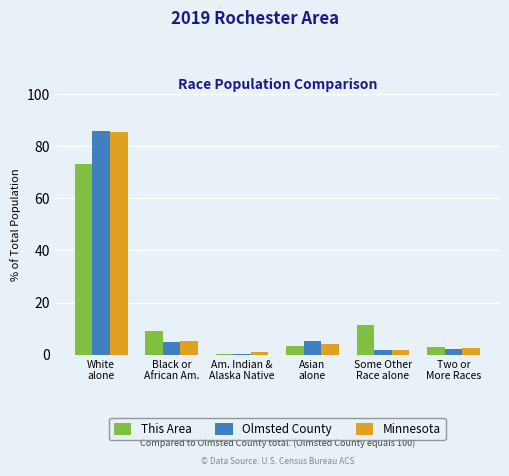

Does the chart contain stacked bars?

No